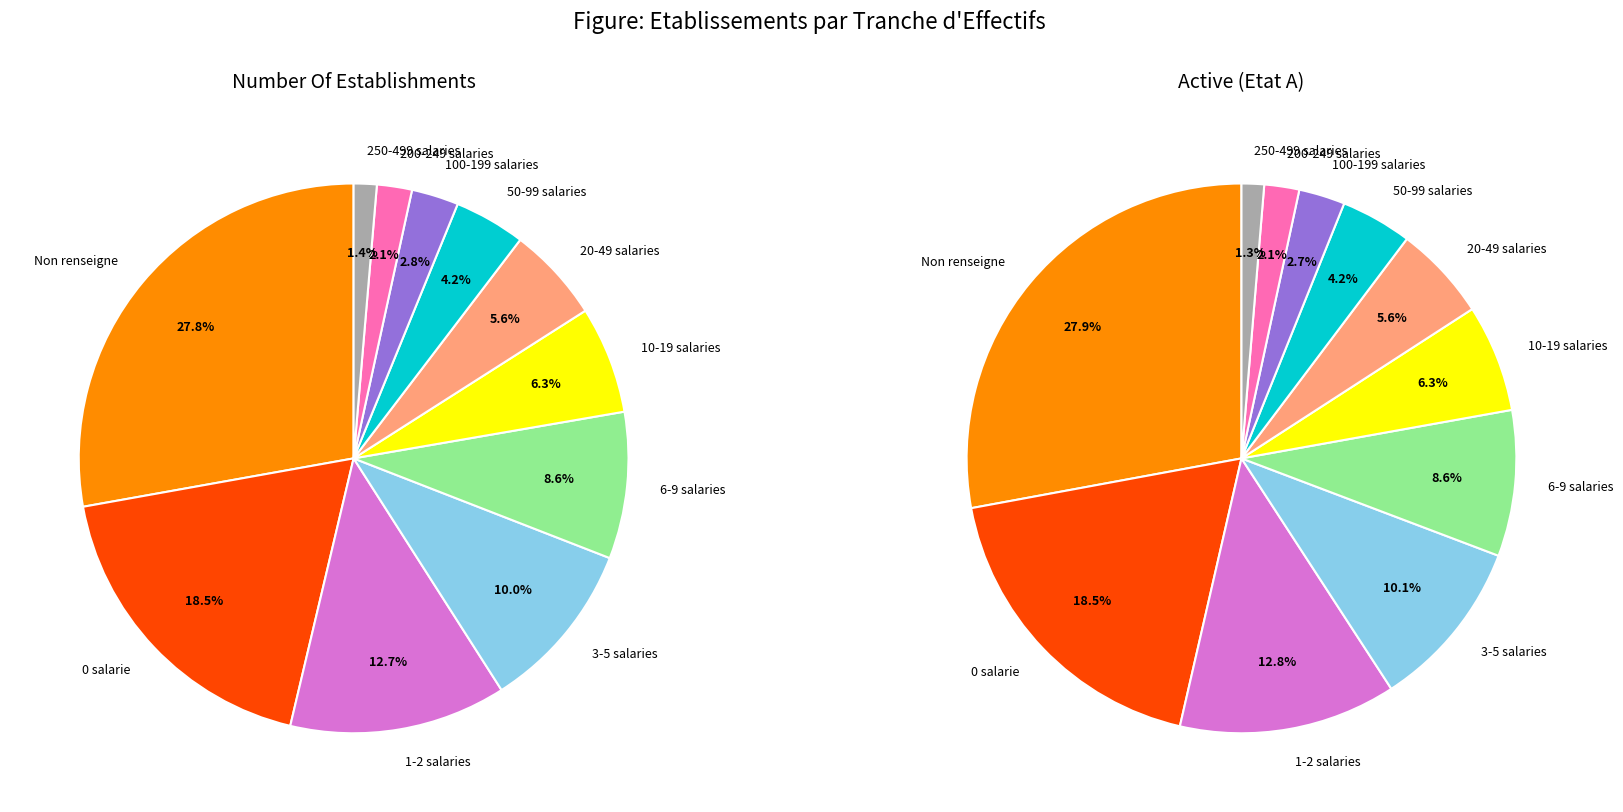

Which series has the largest range (max minus min)?

Establishments Count